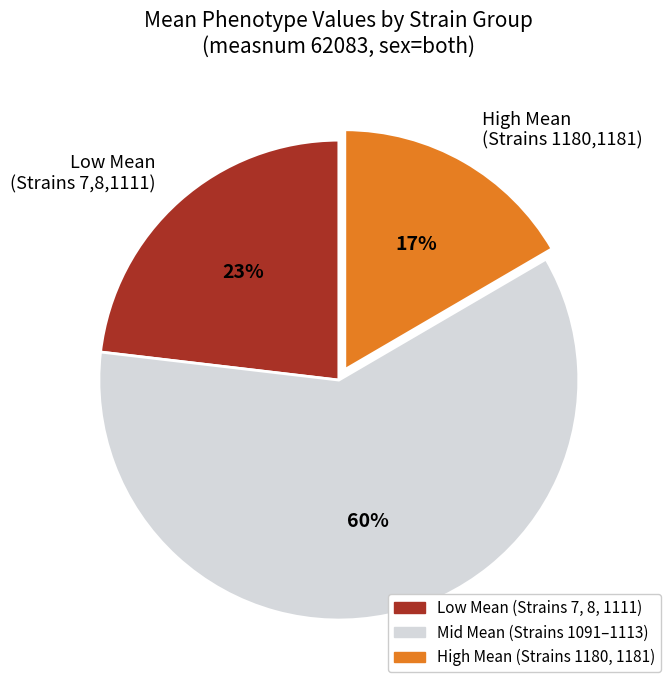

Rank the categories by value from lowest to highest.

High Mean (Strains 1180,1181), Low Mean (Strains 7,8,1111), Mid Mean (Strains 1091–1113)